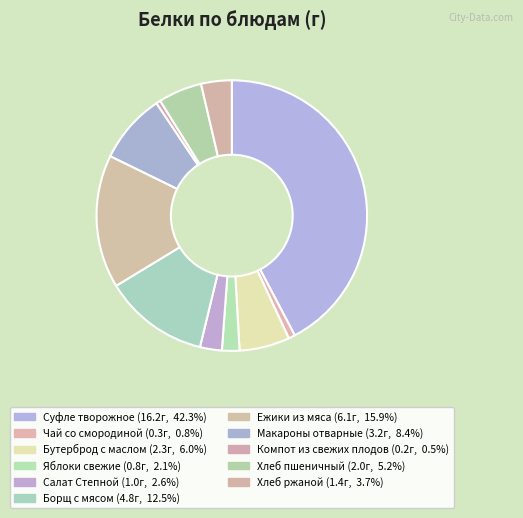

Is there any slice that represents more than half of the pie?

No